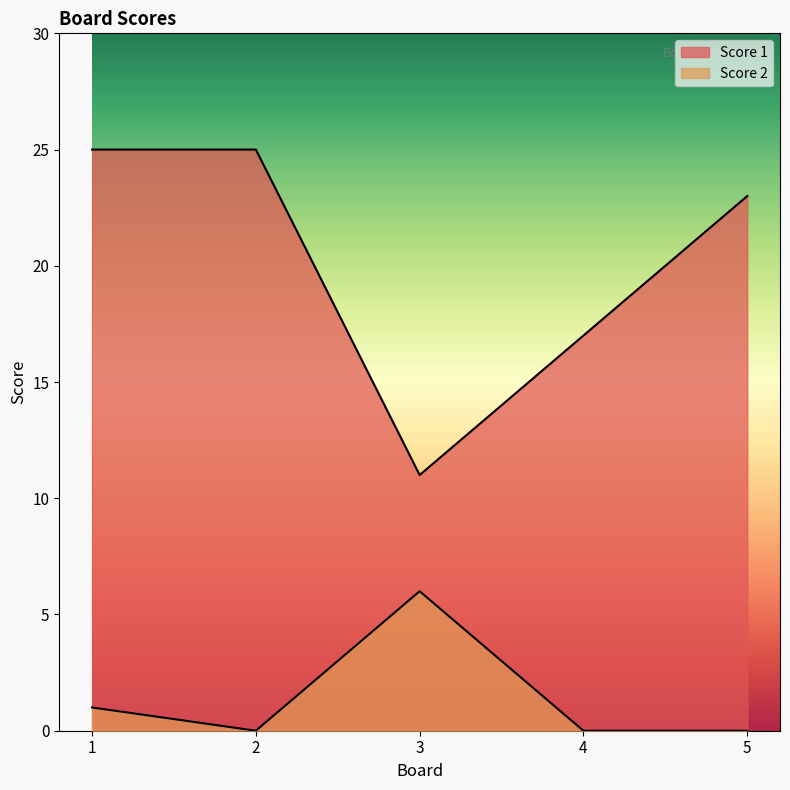

The Score 1 series shows 25 at 1. True or false?

True